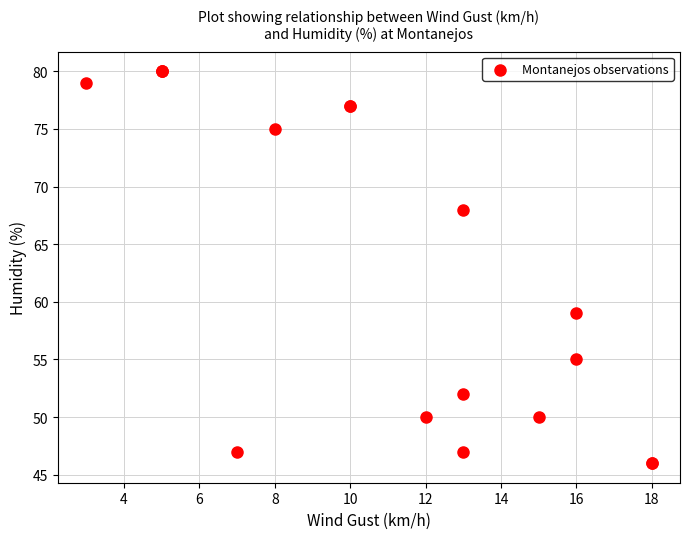

What Y value in the scatter plot is closest to 63?

59